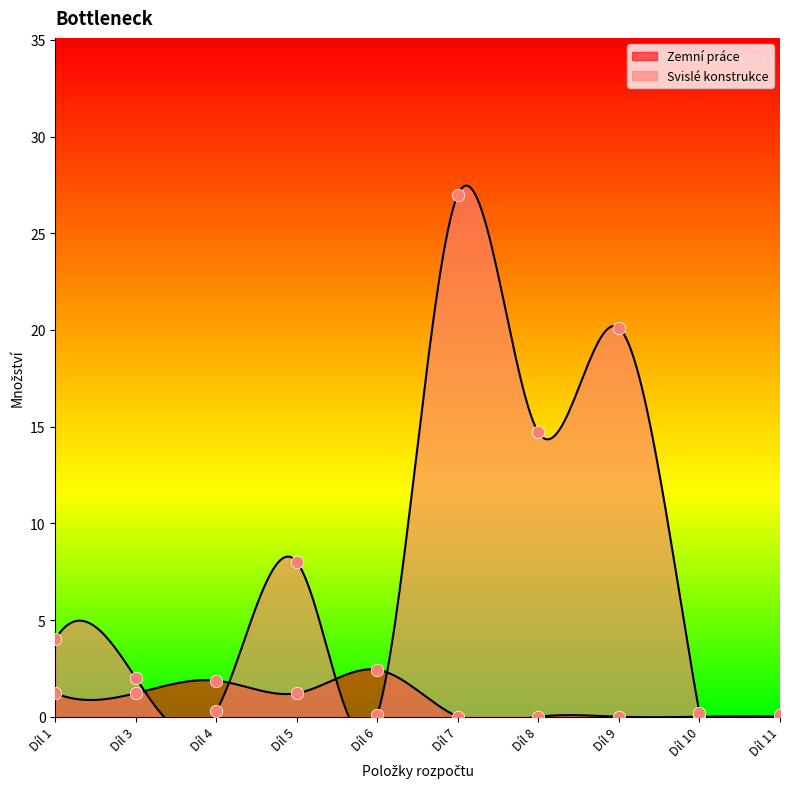

Between Díl 7 and Díl 8, which is larger?

Díl 7